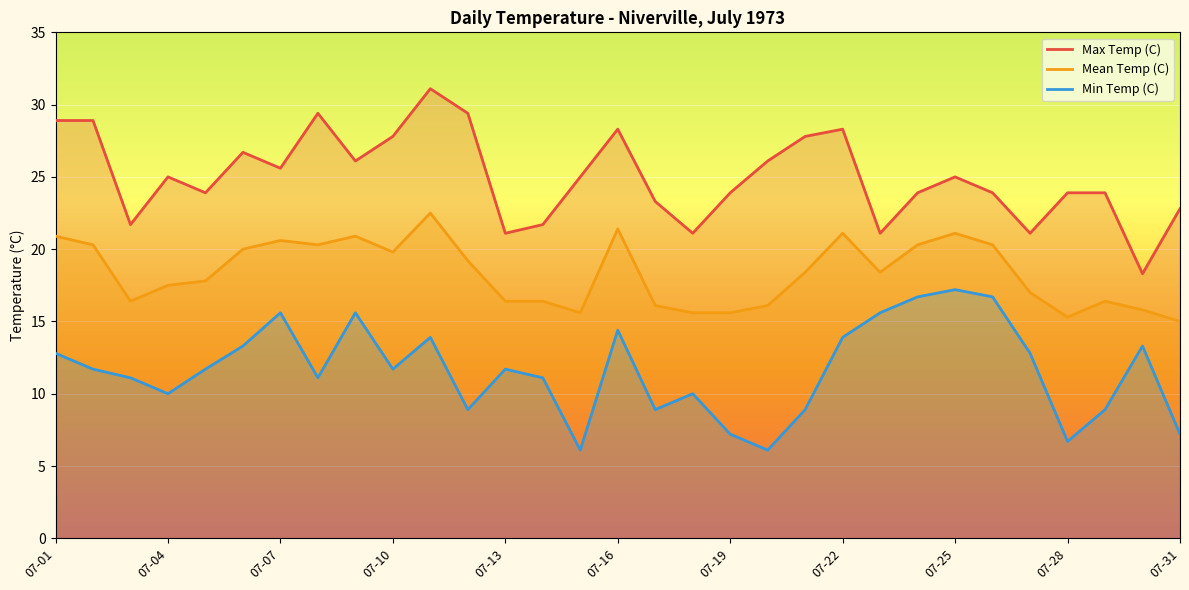

Does the chart display data point markers on the line(s)?

No